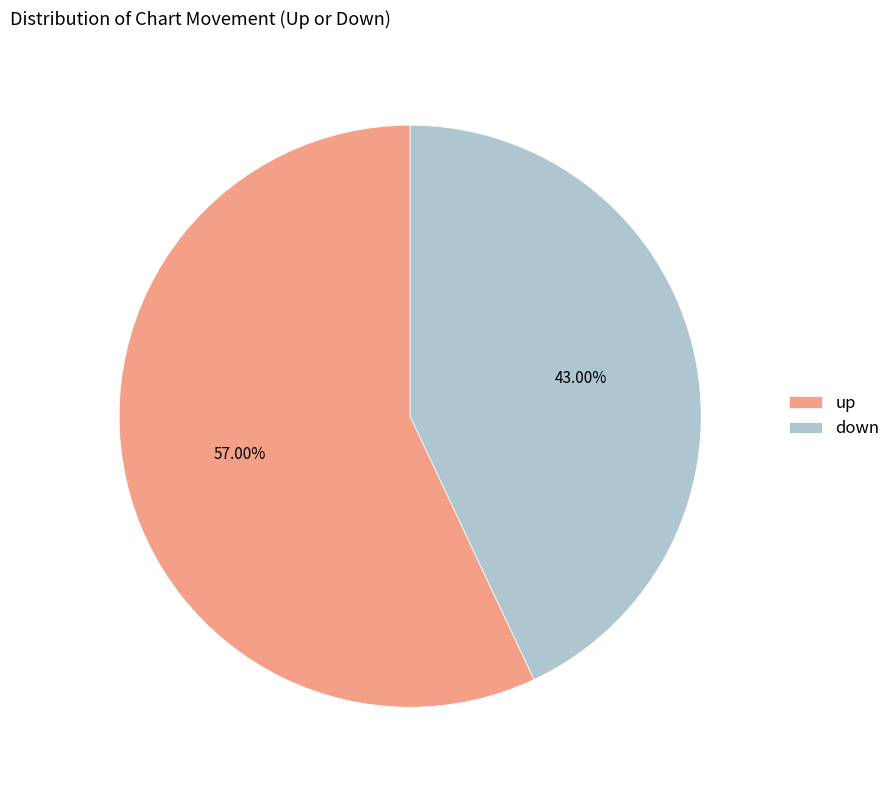

Rank the categories by value from lowest to highest.

down, up